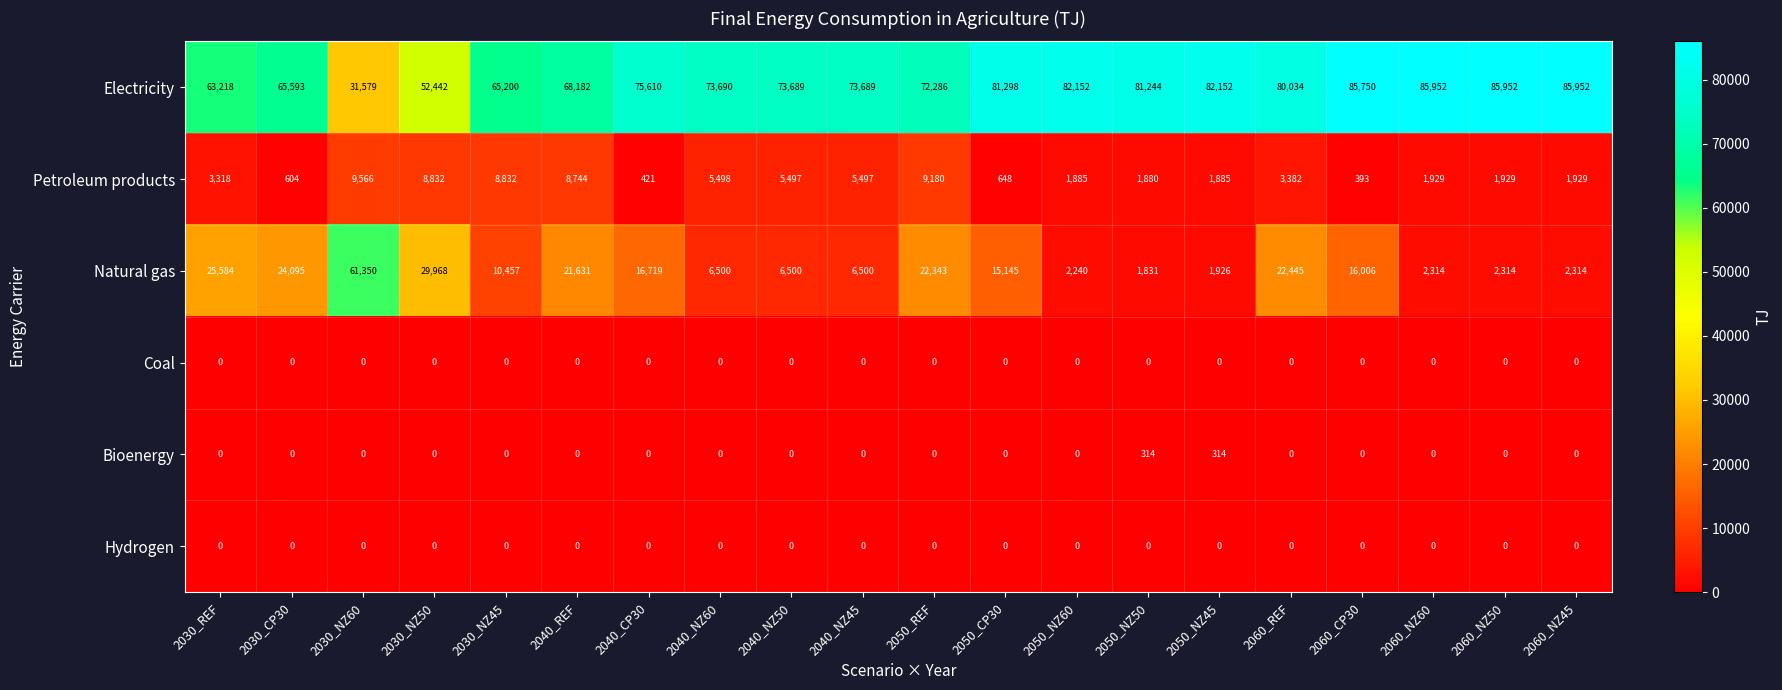

The value of Bioenergy at 2050_REF is 0. True or false?

True